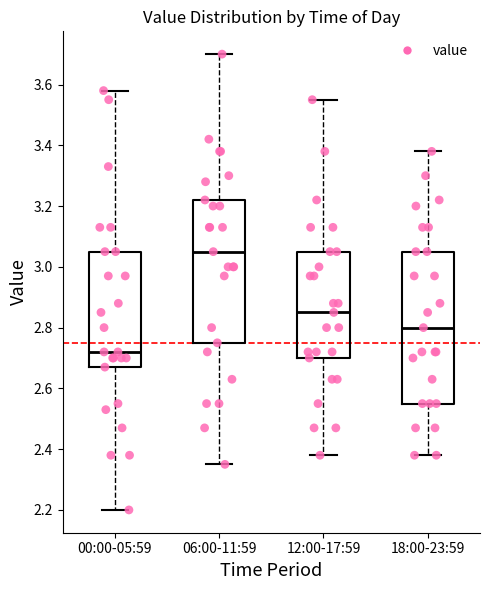

Which box is the tallest, from its lower edge to its upper edge?

18:00-23:59